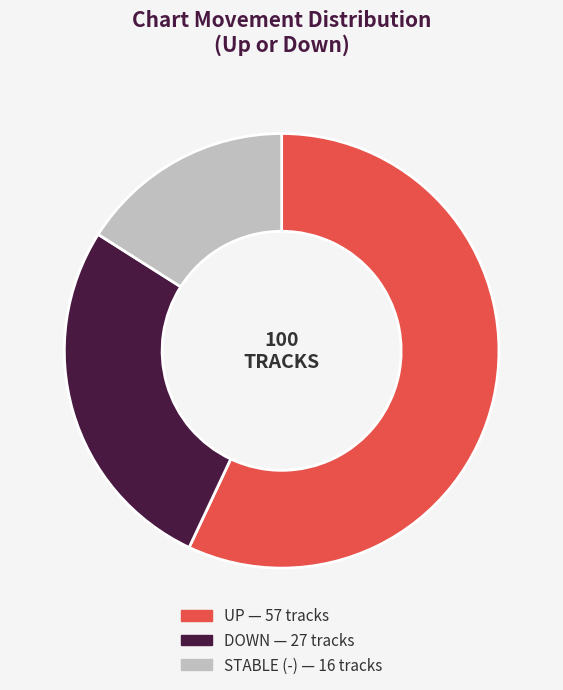

Count the number of slices in the pie.

3